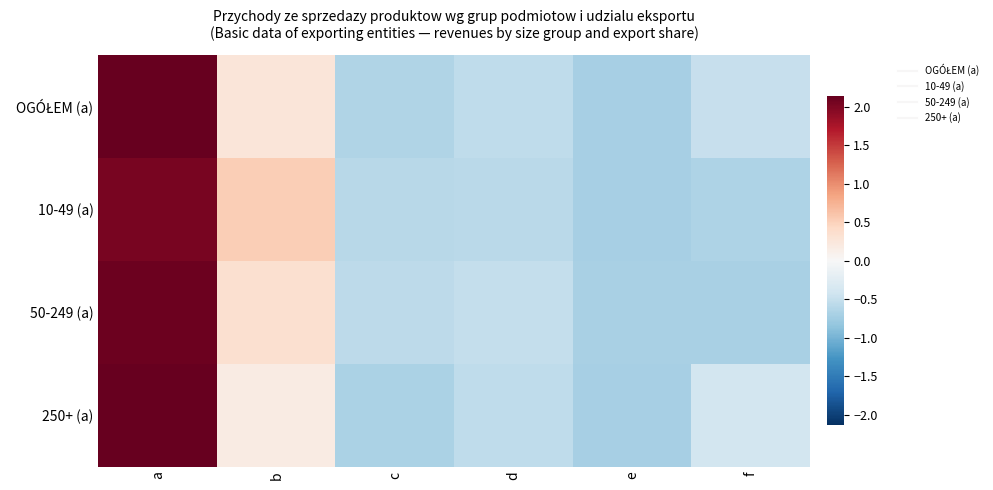

At which category is the sum across all series the highest?

a